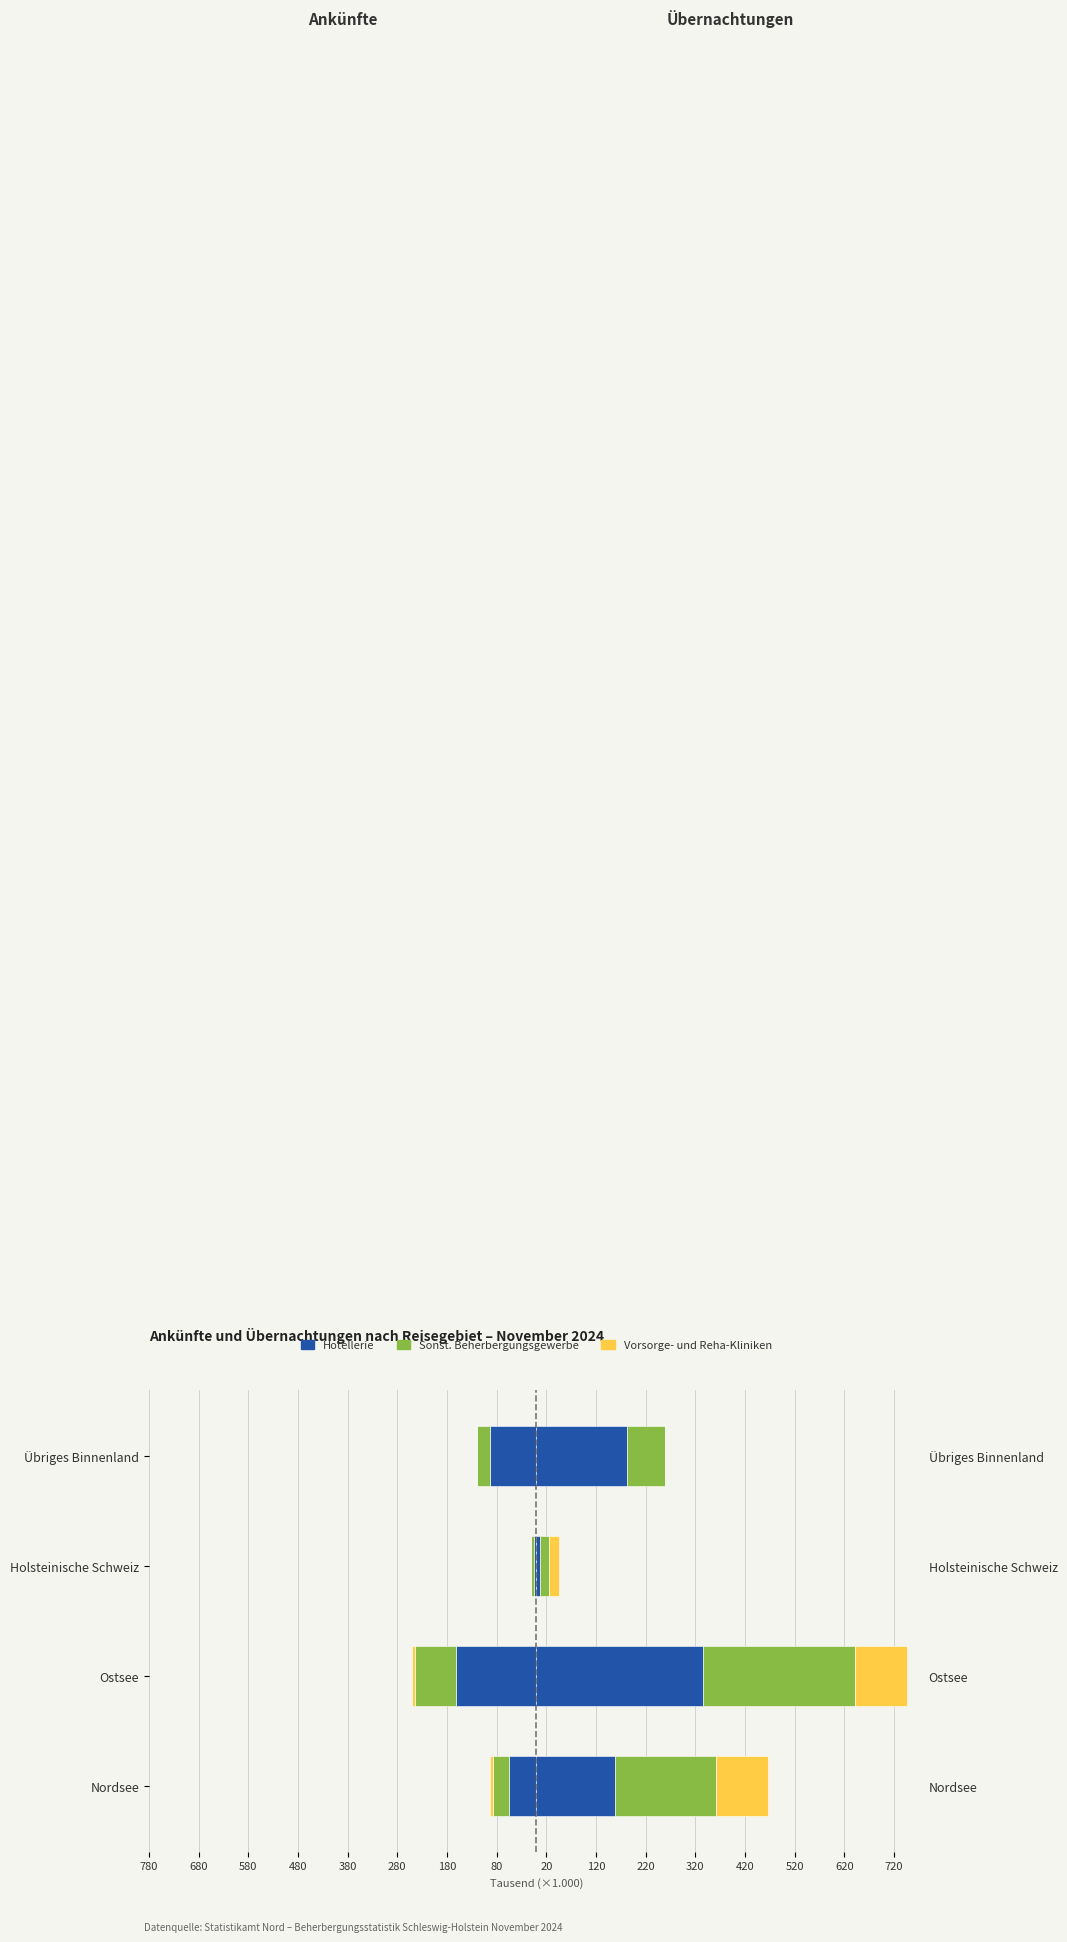

Count the number of categories in the chart.

4